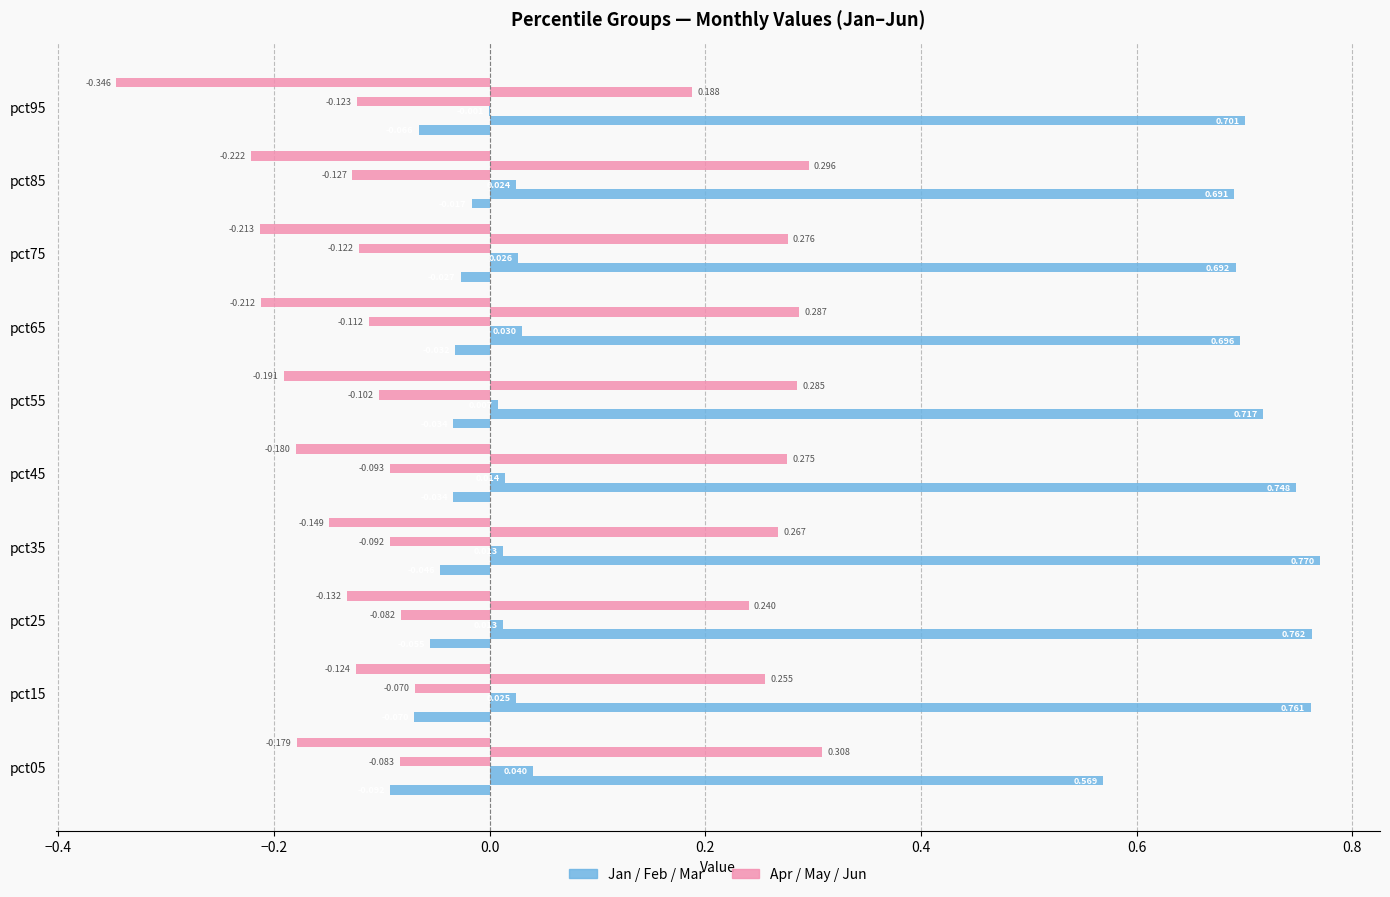

True or false: Feb (blue) has a value of 1.2 at pct75.

False